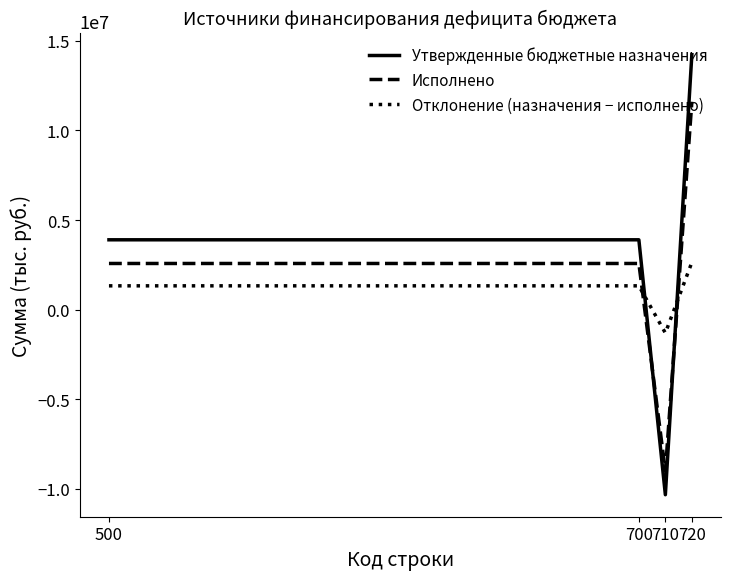

What is the difference between the maximum and minimum values in the Исполнено series?

20638988.3